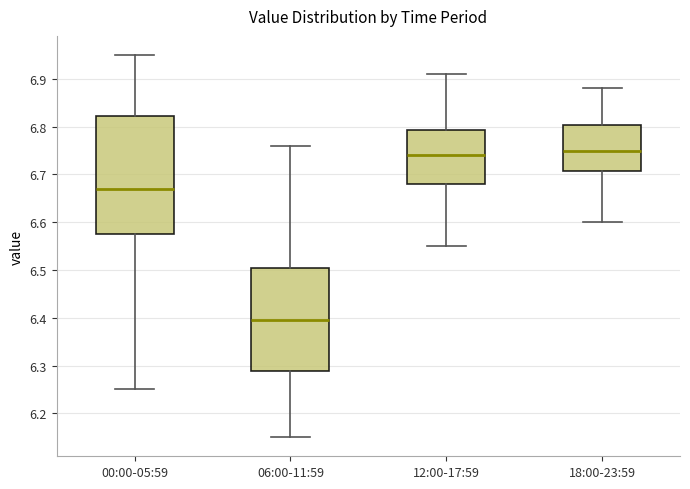

Comparing the boxes themselves (not the whiskers), which one is the tallest?

00:00-05:59